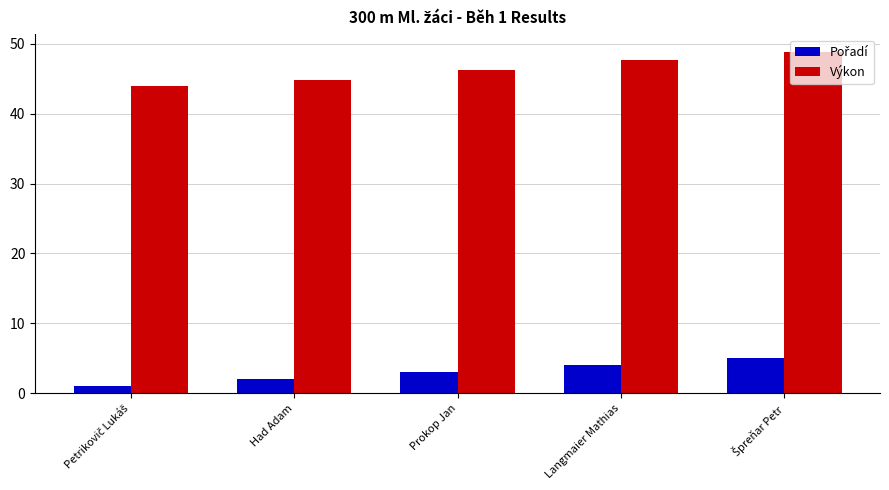

What is the average value of the Výkon series?

46.3